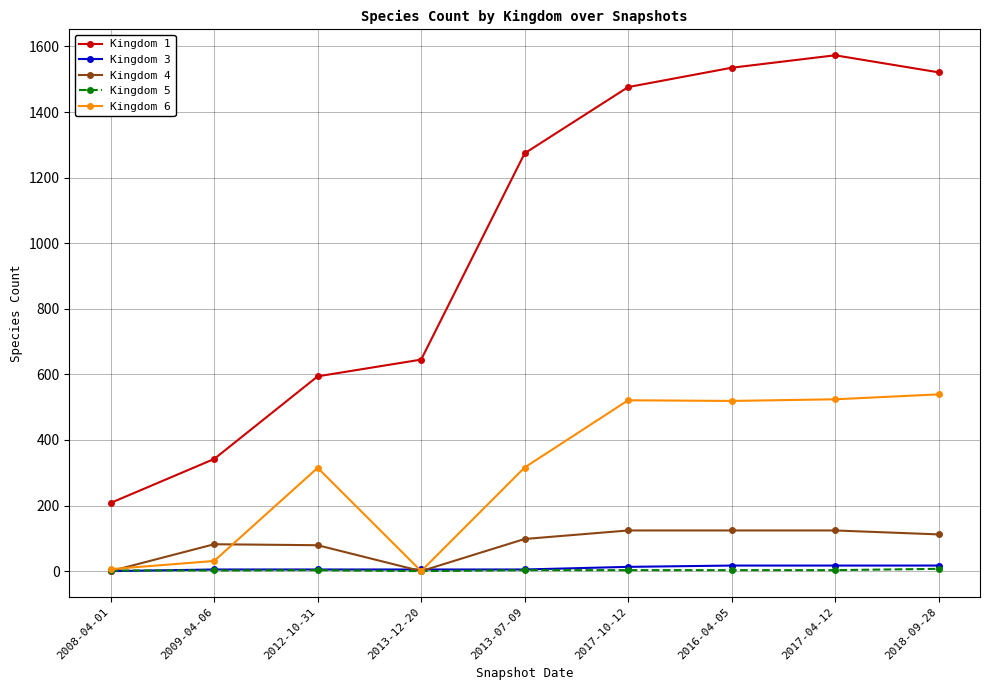

True or false: Kingdom 1 has more than 2 points higher than both neighbors.

False